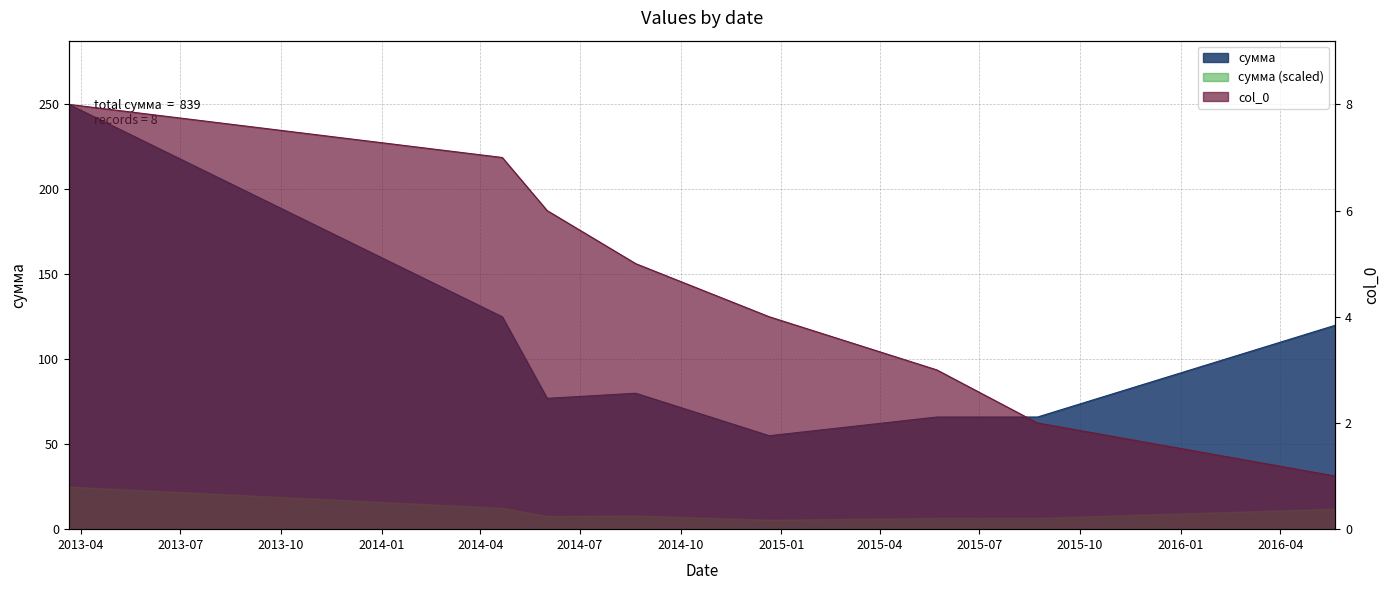

What is the value of the сумма point at the 7th from the left?

66